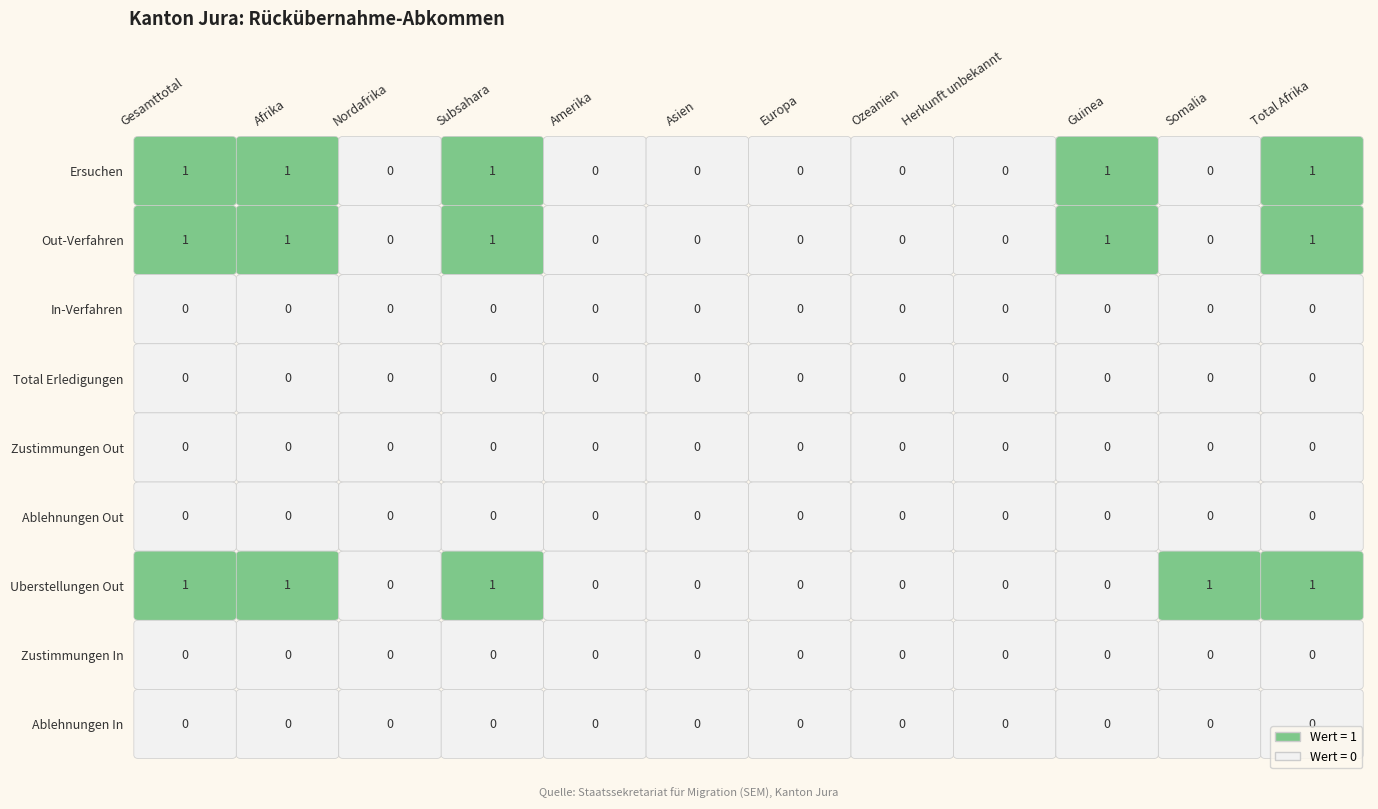

What is the total value across all series at Total Afrika?

3